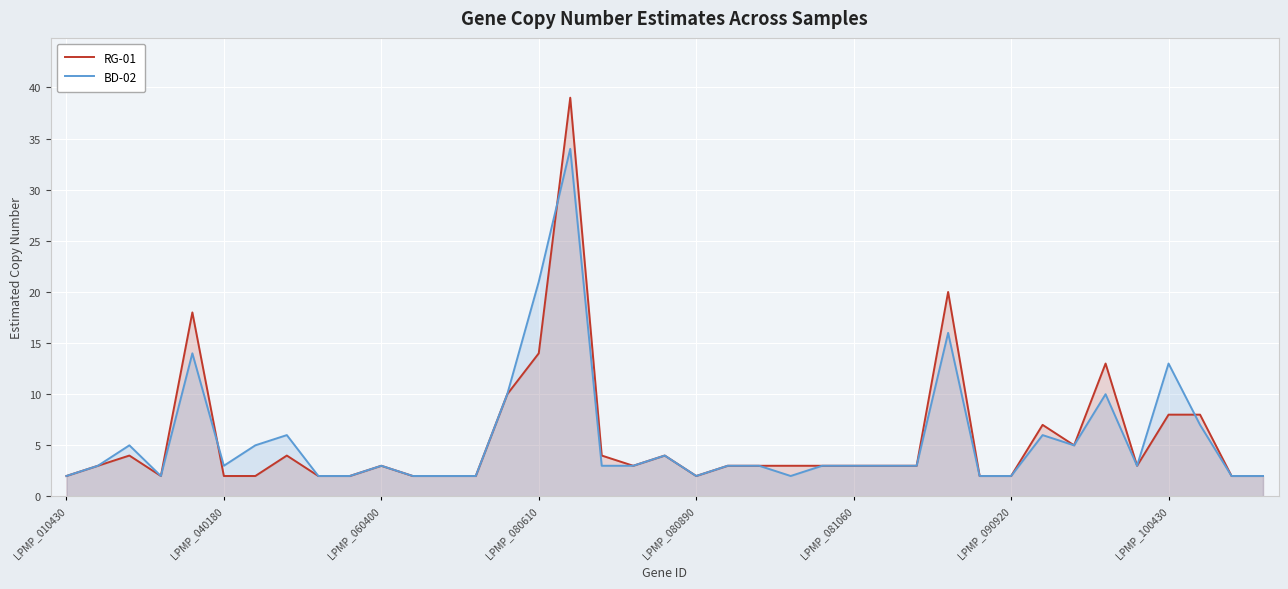

What position from the left is 12?

13